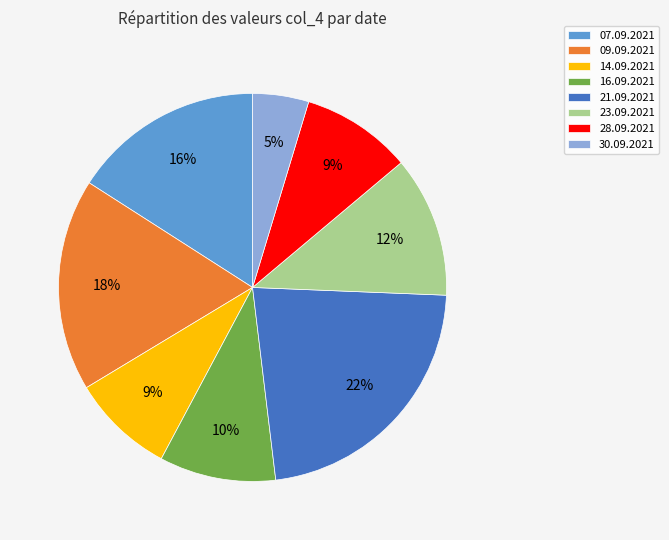

What is the smallest slice in the pie chart?

30.09.2021